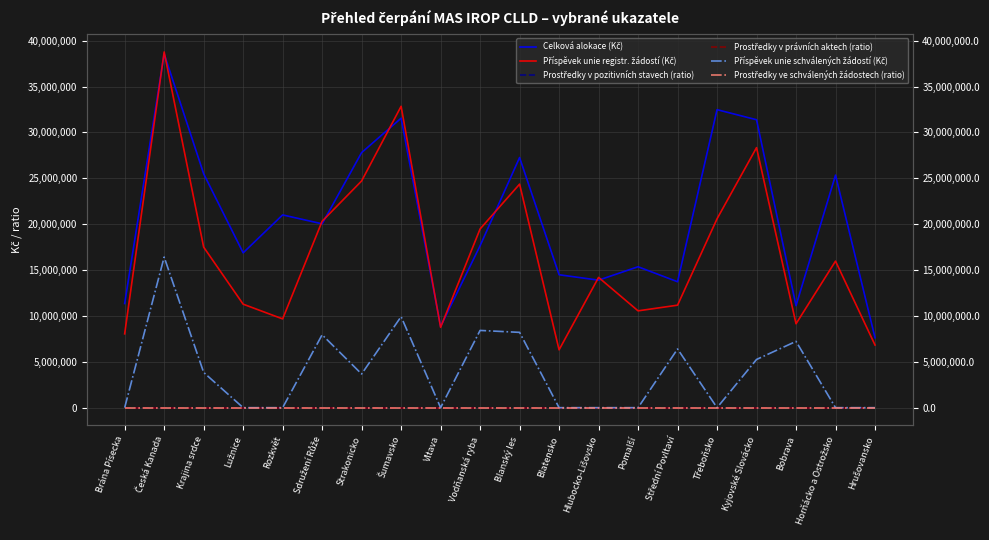

Reading left to right, transcribe all the data shown in this chart.

Celková alokace (Kč): Brána Písecka=11350739.0	Česká Kanada=38555021.7	Krajina srdce=25491407.0	Lužnice=16873260.0	Rozkvět=21005762.0	Sdružení Růže=20035744.0	Strakonicko=27798355.0	Šumavsko=31545736.0	Vltava=8851997.0	Vodňanská ryba=17648011.0	Blanský les=27261147.0	Blatensko=14485270.0	Hlubocko-Lišovsko=13896699.0	Pomalší=15357292.0	Střední Povltaví=13723744.0	Třeboňsko=32476609.0	Kyjovské Slovácko=31378950.0	Bobrava=11118609.0	Horňácko a Ostrožsko=25343093.0	Hrušovansko=7619323.0
Příspěvek unie registr. žádostí (Kč): Brána Písecka=8046580.0	Česká Kanada=38763415.5	Krajina srdce=17496963.4	Lužnice=11278615.1	Rozkvět=9673988.4	Sdružení Růže=20315787.4	Strakonicko=24708653.4	Šumavsko=32843755.9	Vltava=8755762.8	Vodňanská ryba=19476007.7	Blanský les=24360515.1	Blatensko=6303302.0	Hlubocko-Lišovsko=14197113.8	Pomalší=10552521.3	Střední Povltaví=11170178.0	Třeboňsko=20581190.4	Kyjovské Slovácko=28338522.9	Bobrava=9143784.4	Horňácko a Ostrožsko=15969558.7	Hrušovansko=6824843.2
Prostředky v pozitivních stavech (ratio): Brána Písecka=0.7	Česká Kanada=0.9	Krajina srdce=0.7	Lužnice=0.7	Rozkvět=0.5	Sdružení Růže=1.0	Strakonicko=0.8	Šumavsko=1.0	Vltava=1.0	Vodňanská ryba=0.9	Blanský les=0.8	Blatensko=0.4	Hlubocko-Lišovsko=0.8	Pomalší=0.7	Střední Povltaví=0.8	Třeboňsko=0.6	Kyjovské Slovácko=0.7	Bobrava=0.8	Horňácko a Ostrožsko=0.6	Hrušovansko=0.9
Prostředky v právních aktech (ratio): Brána Písecka=0.4	Česká Kanada=0.9	Krajina srdce=0.7	Lužnice=0.7	Rozkvět=0.1	Sdružení Růže=0.7	Strakonicko=0.8	Šumavsko=1.0	Vltava=0.5	Vodňanská ryba=0.9	Blanský les=0.8	Blatensko=0.4	Hlubocko-Lišovsko=0.4	Pomalší=0.7	Střední Povltaví=0.8	Třeboňsko=0.3	Kyjovské Slovácko=0.6	Bobrava=0.8	Horňácko a Ostrožsko=0.6	Hrušovansko=0.0
Příspěvek unie schválených žádostí (Kč): Brána Písecka=0.0	Česká Kanada=16411313.9	Krajina srdce=3843123.8	Lužnice=0.0	Rozkvět=0.0	Sdružení Růže=7944834.0	Strakonicko=3671248.0	Šumavsko=9924556.0	Vltava=0.0	Vodňanská ryba=8418316.2	Blanský les=8207328.8	Blatensko=0.0	Hlubocko-Lišovsko=0.0	Pomalší=0.0	Střední Povltaví=6398944.6	Třeboňsko=0.0	Kyjovské Slovácko=5253543.3	Bobrava=7224584.4	Horňácko a Ostrožsko=0.0	Hrušovansko=0.0
Prostředky ve schválených žádostech (ratio): Brána Písecka=0.0	Česká Kanada=0.4	Krajina srdce=0.2	Lužnice=0.0	Rozkvět=0.0	Sdružení Růže=0.4	Strakonicko=0.1	Šumavsko=0.3	Vltava=0.0	Vodňanská ryba=0.5	Blanský les=0.3	Blatensko=0.0	Hlubocko-Lišovsko=0.0	Pomalší=0.0	Střední Povltaví=0.5	Třeboňsko=0.0	Kyjovské Slovácko=0.2	Bobrava=0.6	Horňácko a Ostrožsko=0.0	Hrušovansko=0.0